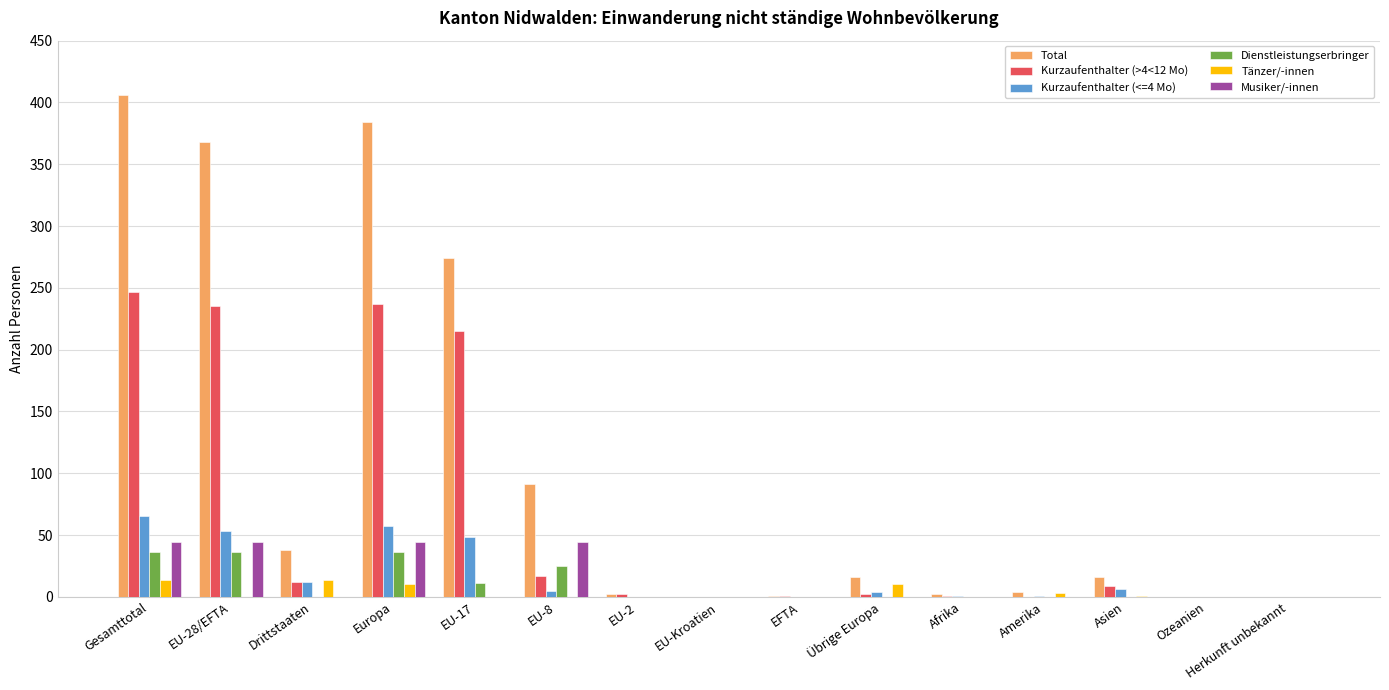

How many distinct data groups are displayed?

6